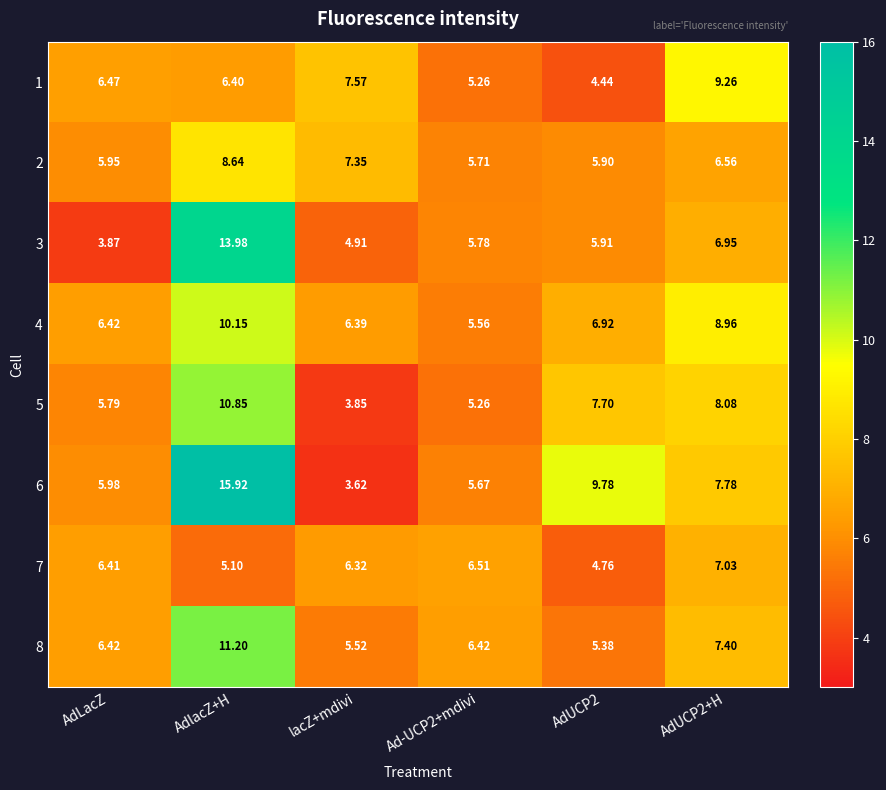

At which label is 2 closest to 7?

lacZ+mdivi